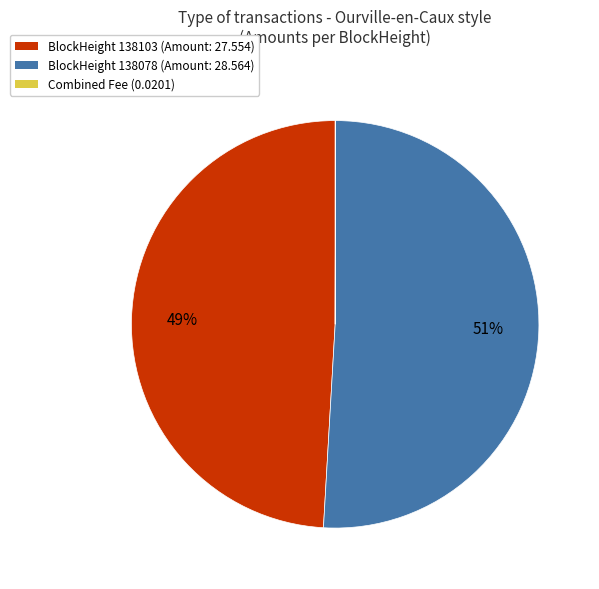

Combined, do BlockHeight 138103 (Amount: 27.554) and BlockHeight 138078 (Amount: 28.564) account for over 50%?

Yes